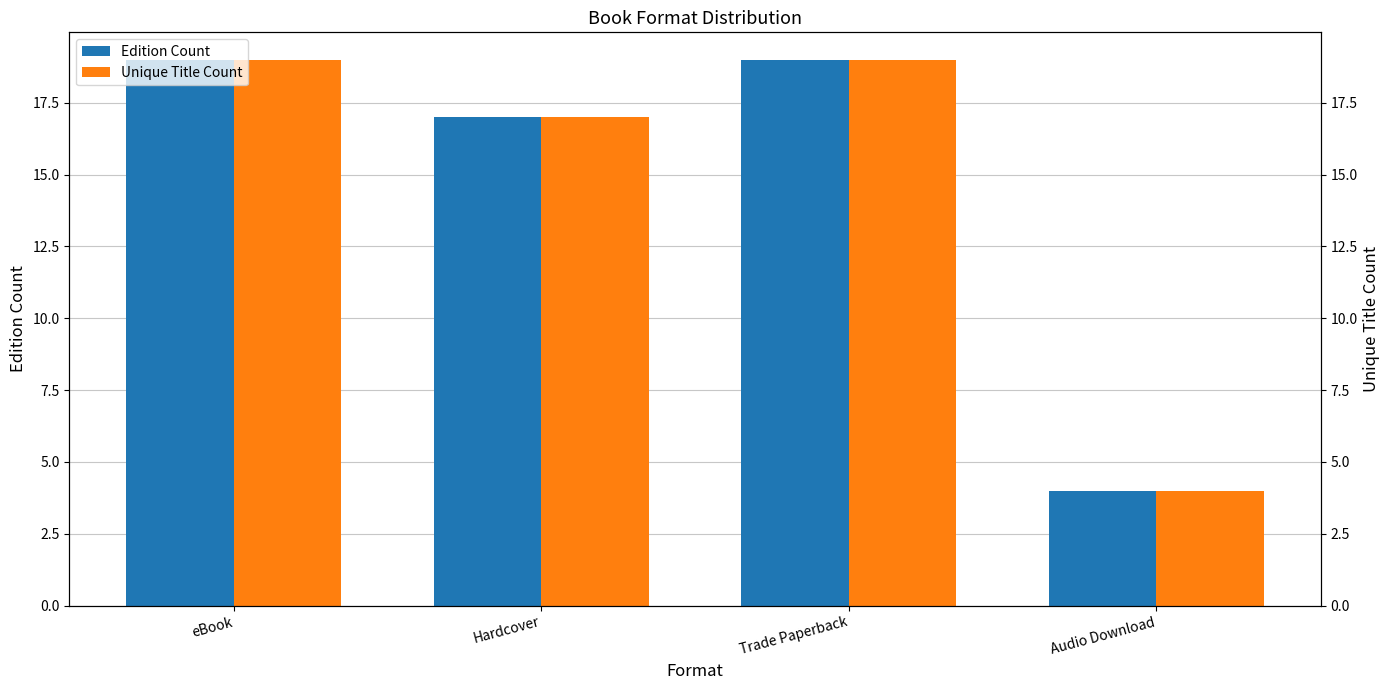

Reading left to right, list all the values displayed in this chart.

Edition Count: 19	17	19	4
Unique Title Count: 19	17	19	4